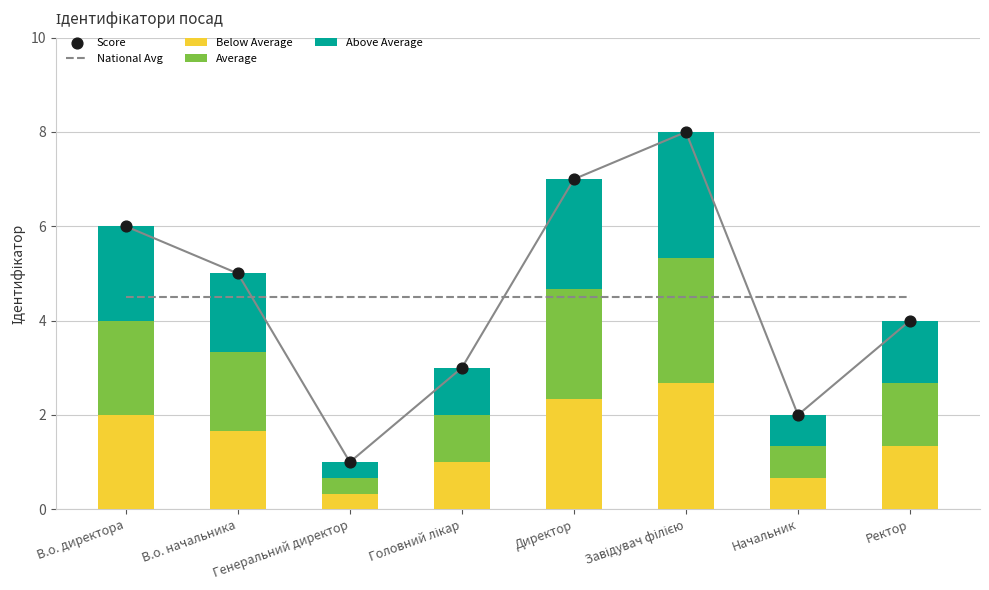

Which series has the largest total across all categories?

National Avg